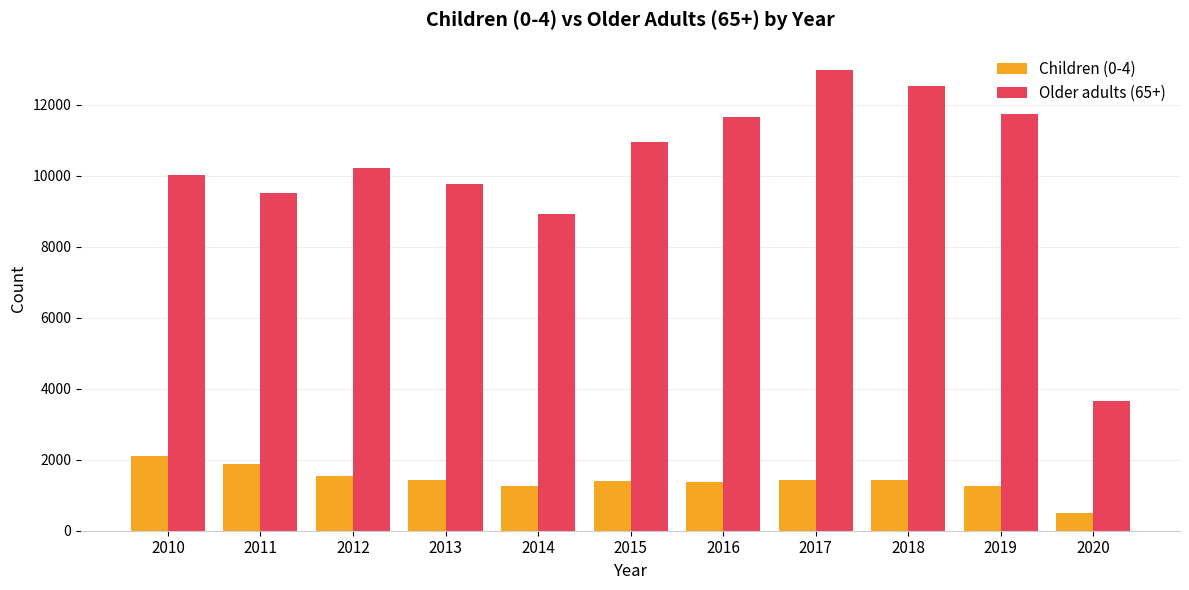

What is the spread (max minus min) of values at 2013?

8337